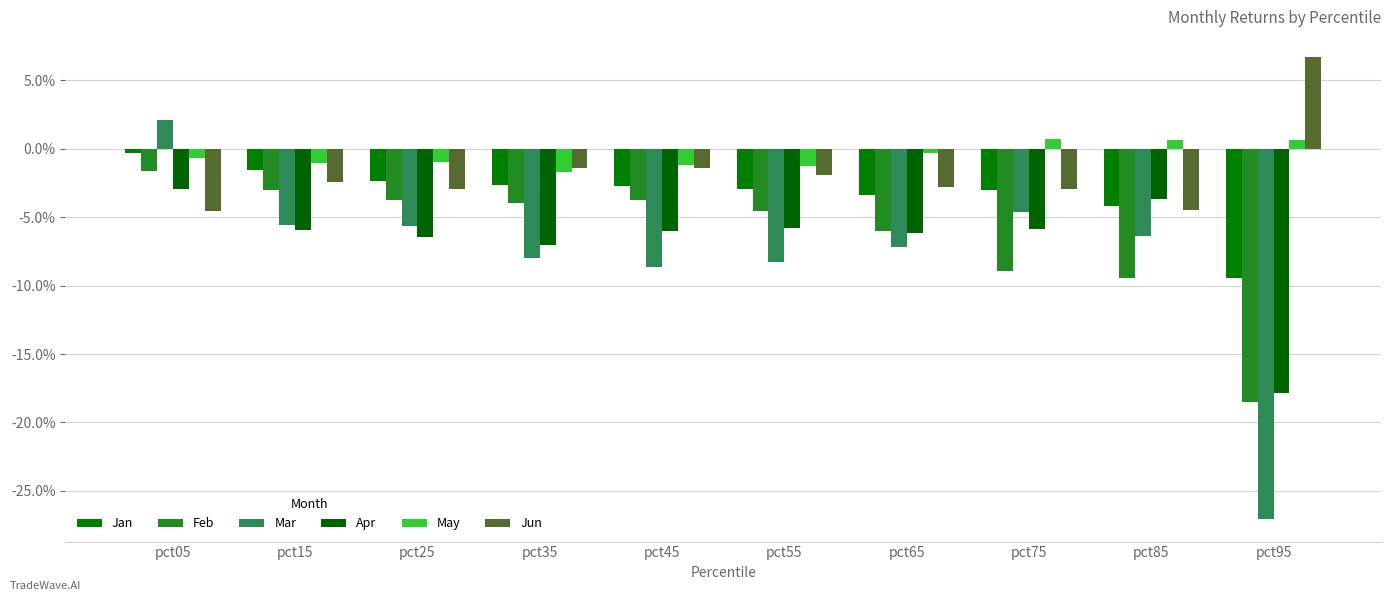

Are the bars grouped side by side (vs. stacked)?

Yes